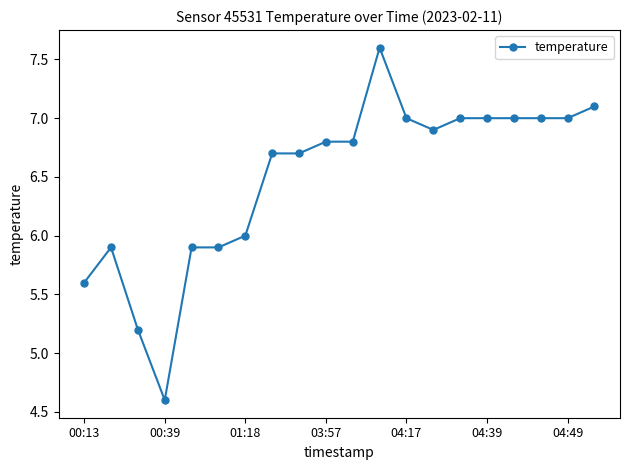

What is the minimum value shown in the chart?

4.6